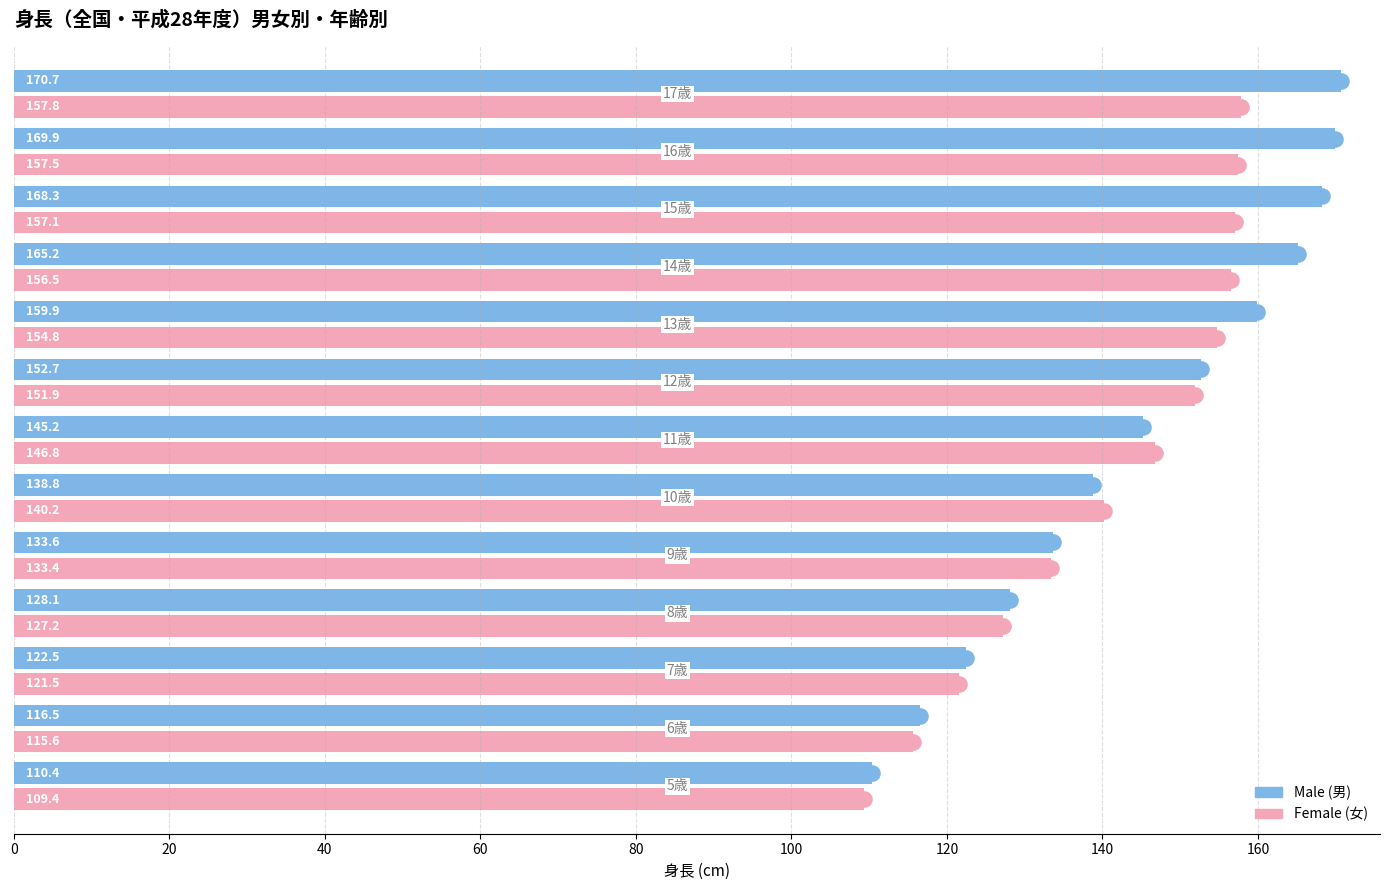

What is the minimum value shown in the chart?

109.4